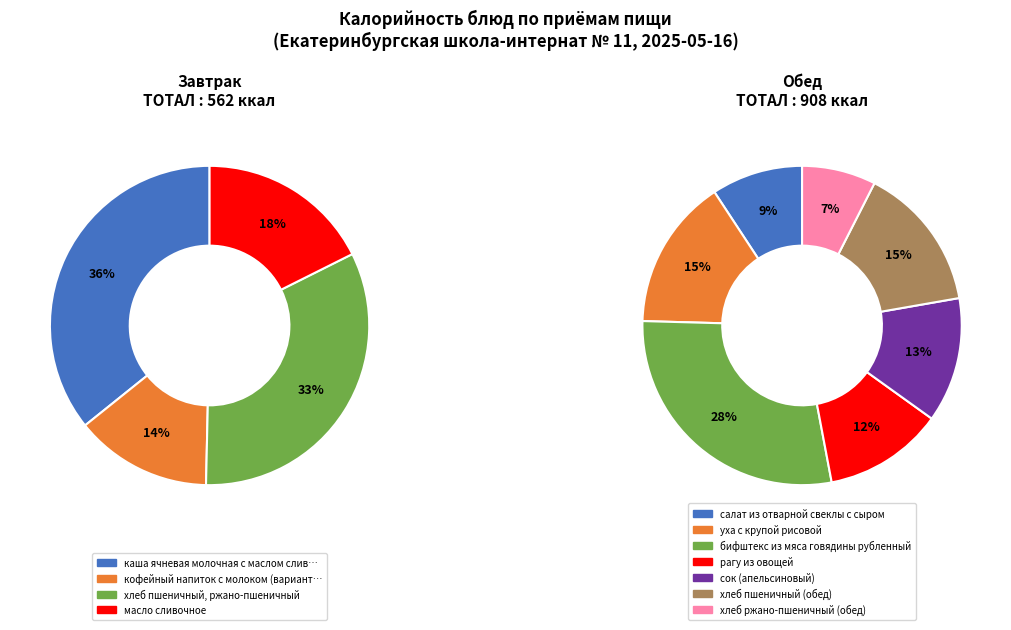

How many segments does this pie chart have?

11